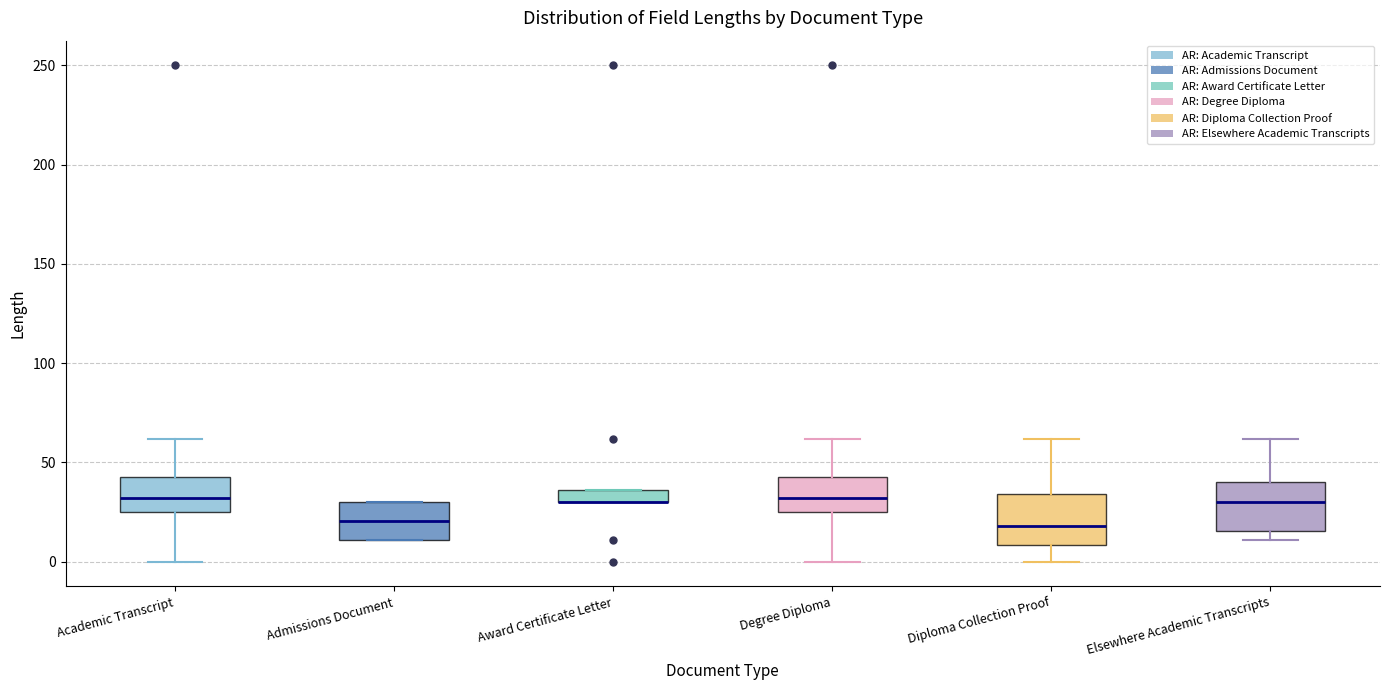

Where does the lower whisker of the box for Diploma Collection Proof end on the y-axis? The values are not printed on the chart, so give them approximately, as read against the axis.

0